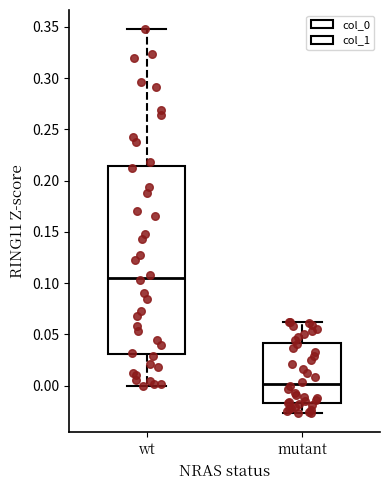

Comparing the boxes themselves (not the whiskers), which one is the tallest?

wt